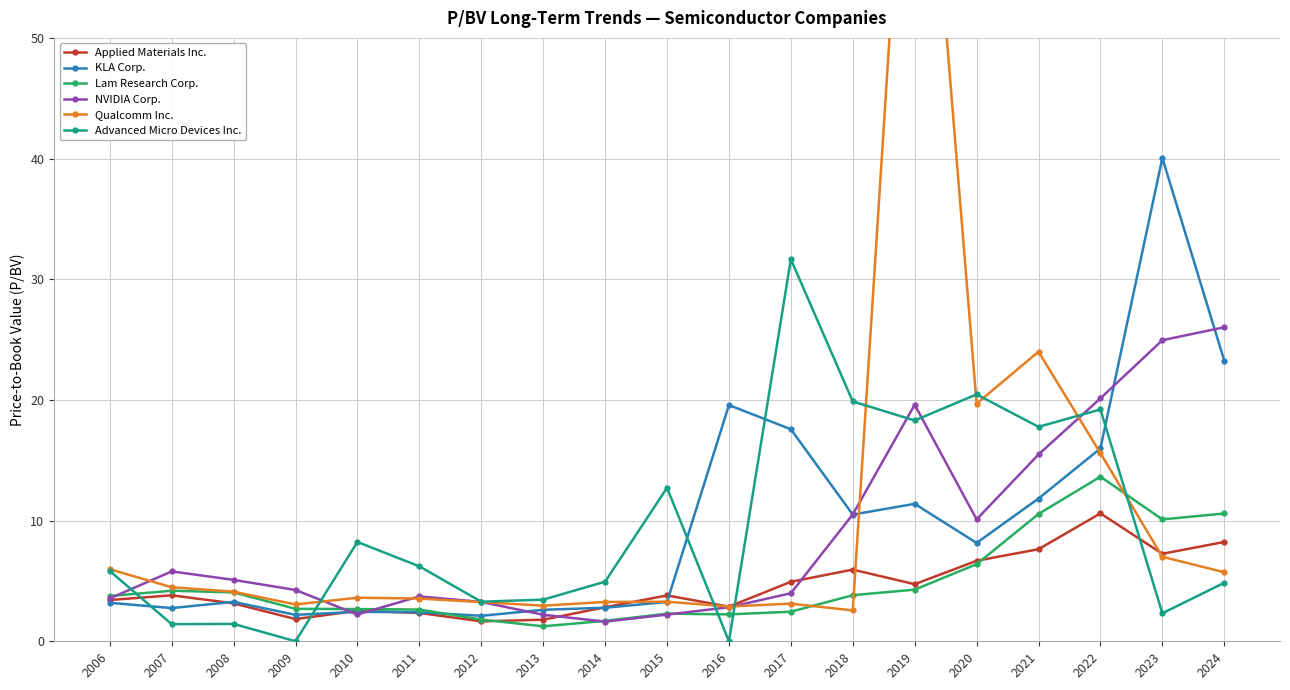

What is the spread (max minus min) of values at 2023?

37.7